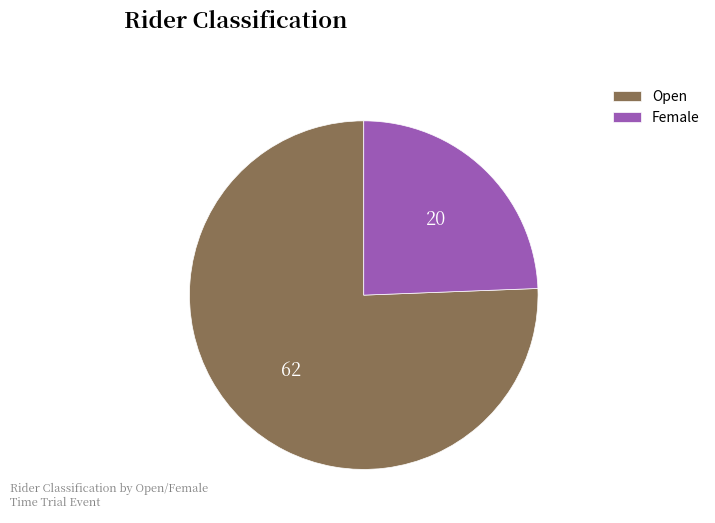

Does Open account for over 50% of the chart?

Yes